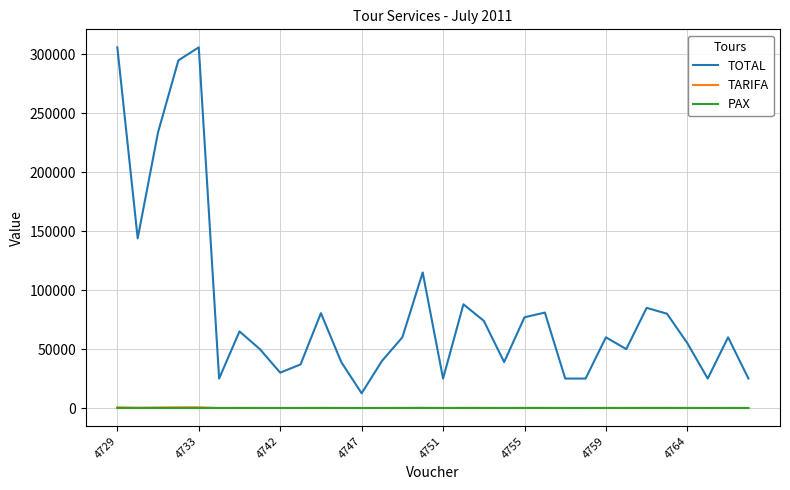

Which series has the largest total across all categories?

TOTAL